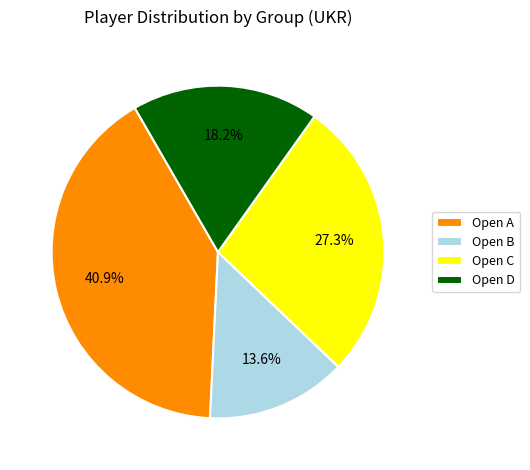

The Open A slice represents 35% of the pie. True or false?

False